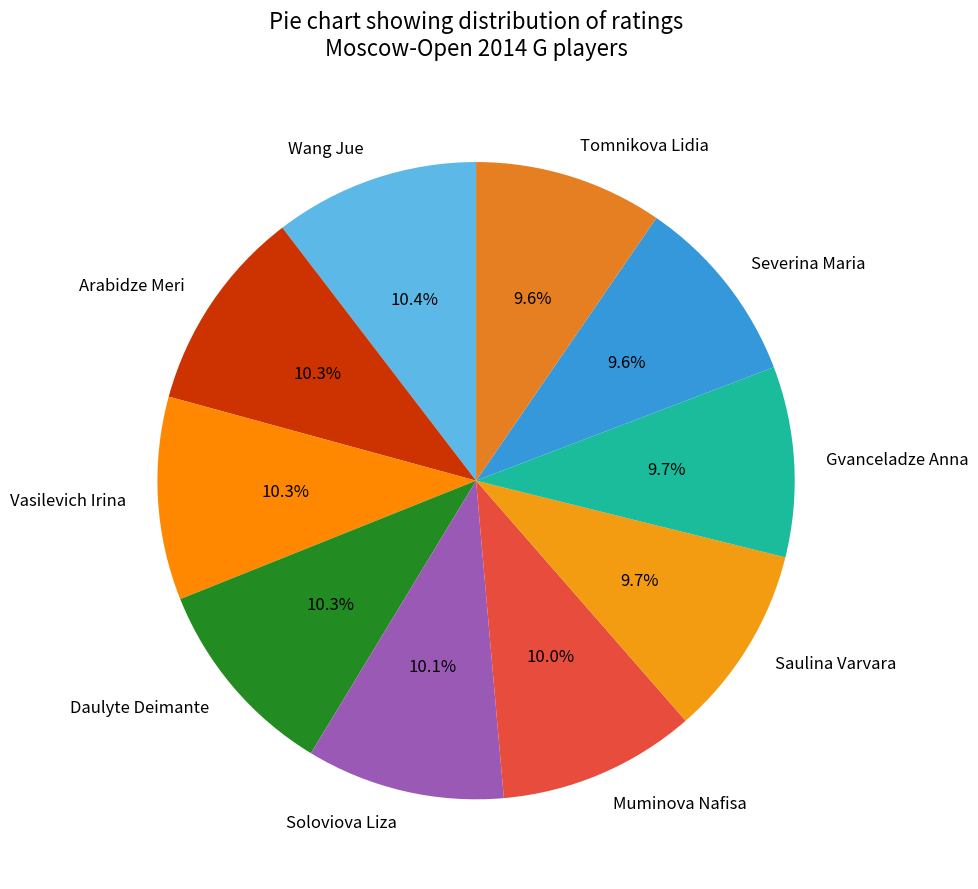

To the nearest percent, what is the combined percentage of Wang Jue and Daulyte Deimante?

21%